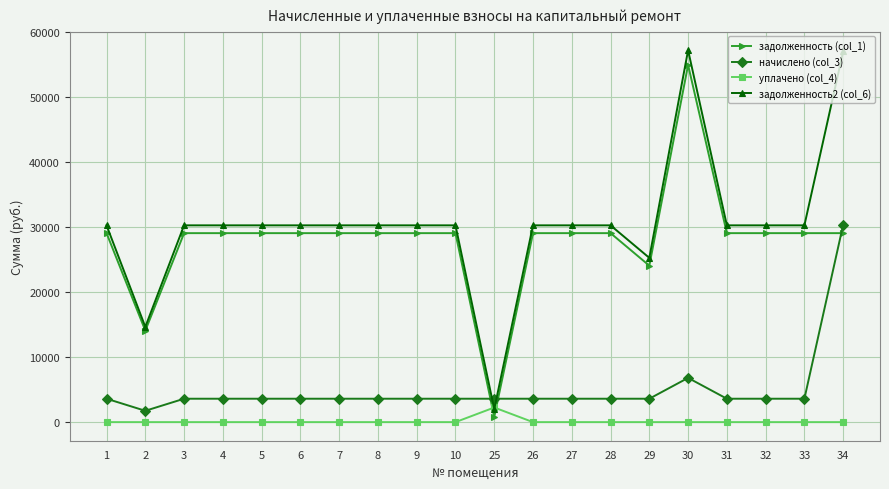

Which series has the largest total across all categories?

задолженность2 (col_6)